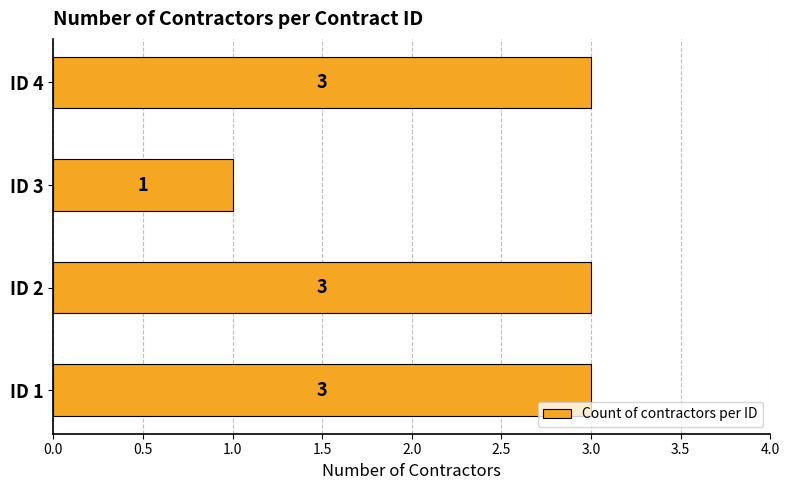

What is the difference between the maximum and minimum values?

2